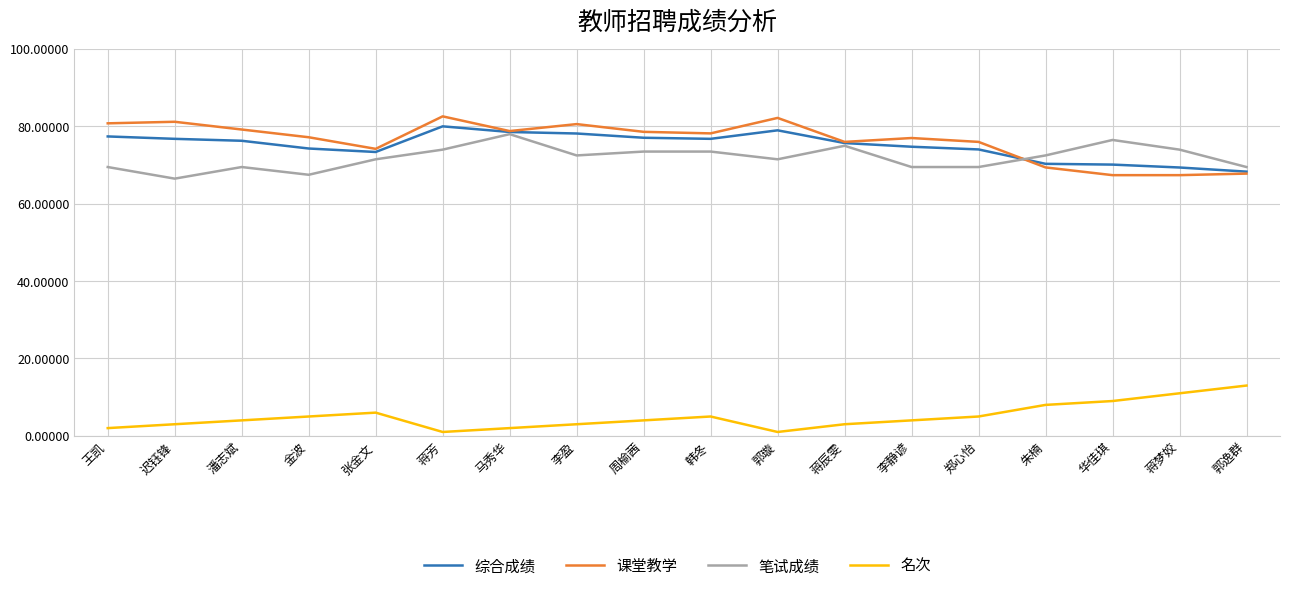

What is the smallest value displayed?

1.0